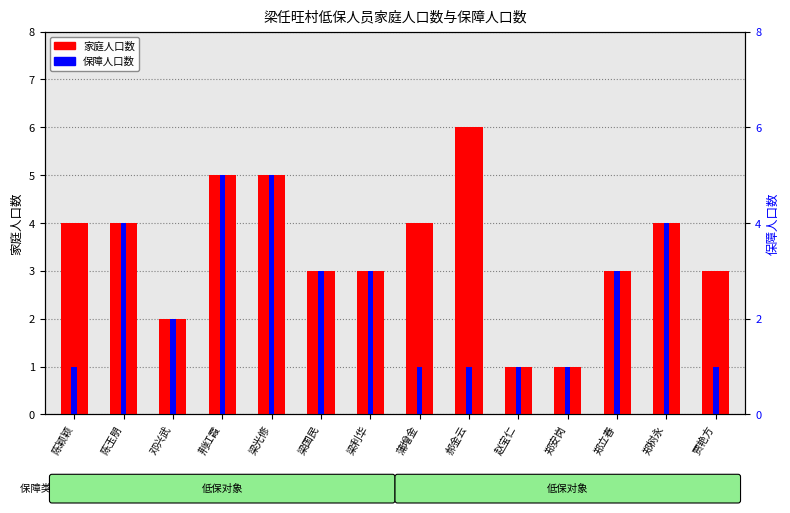

How many bars are there in each group?

2